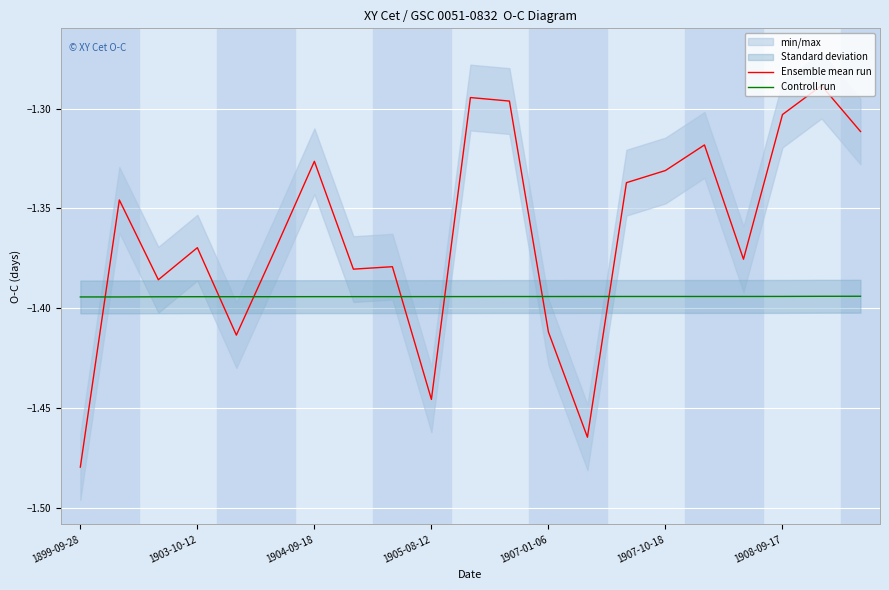

In Ensemble mean run, how many points are higher than both neighbors (excluding endpoints)?

7